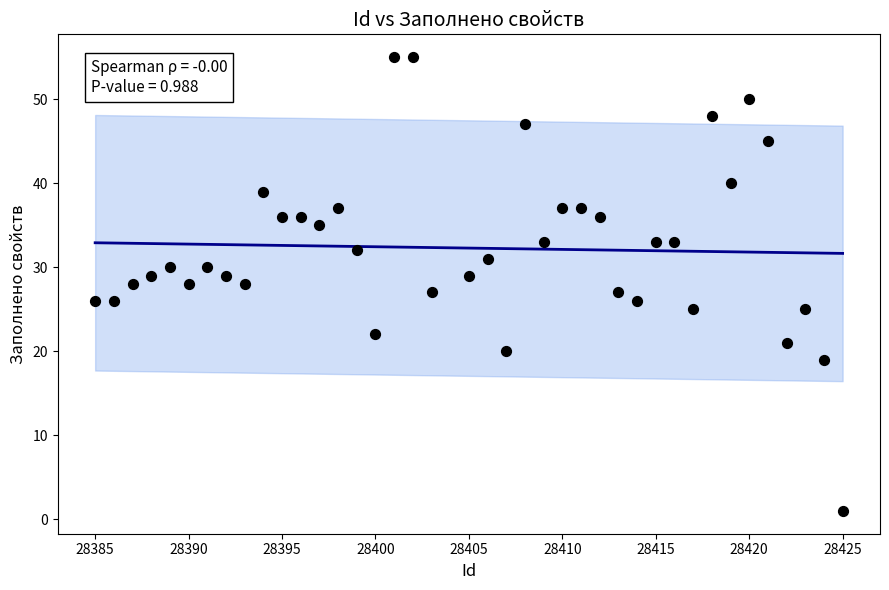

What is the range of Y values (max minus min)?

54